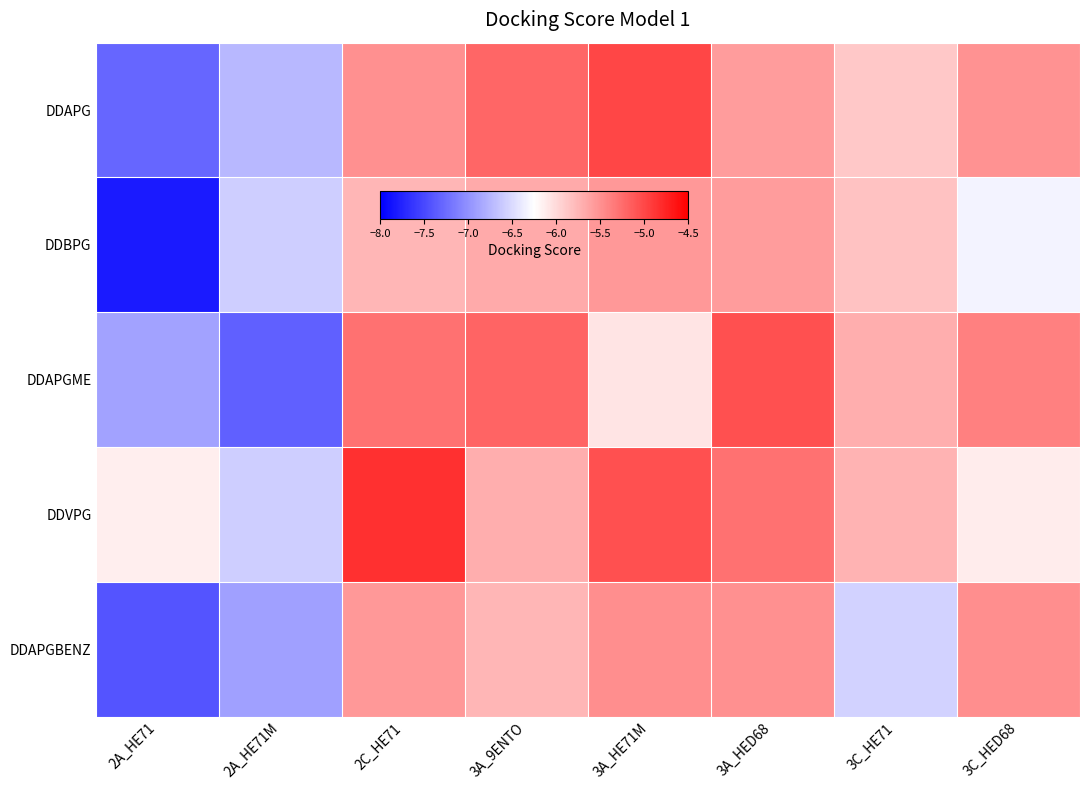

How many distinct data groups are displayed?

5